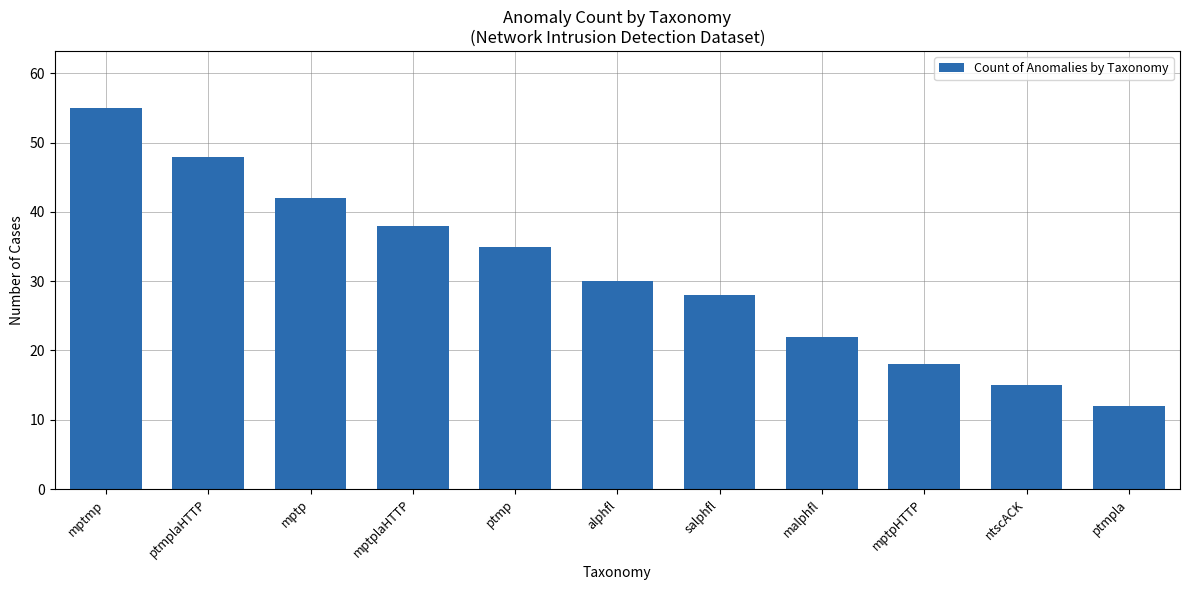

Rank the categories by value from lowest to highest.

ptmpla, ntscACK, mptpHTTP, malphfl, salphfl, alphfl, ptmp, mptplaHTTP, mptp, ptmplaHTTP, mptmp